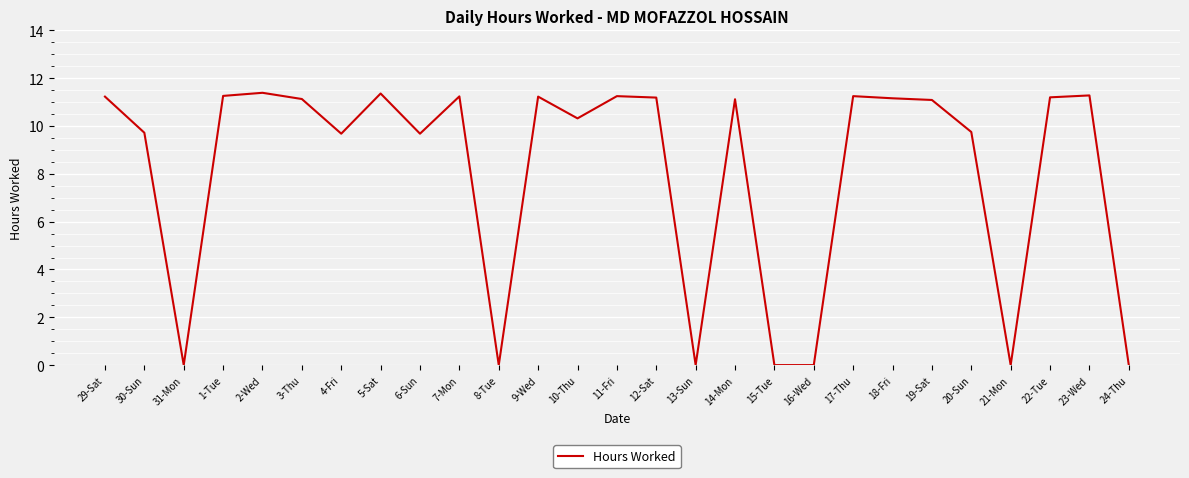

What position from the right is 20-Sun?

5